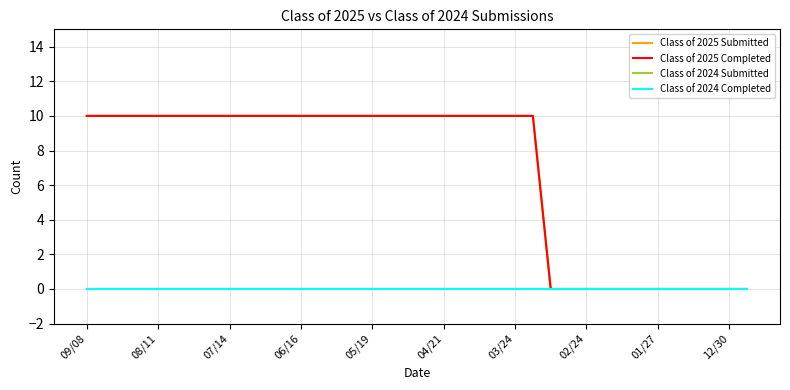

Does the chart display data point markers on the line(s)?

No